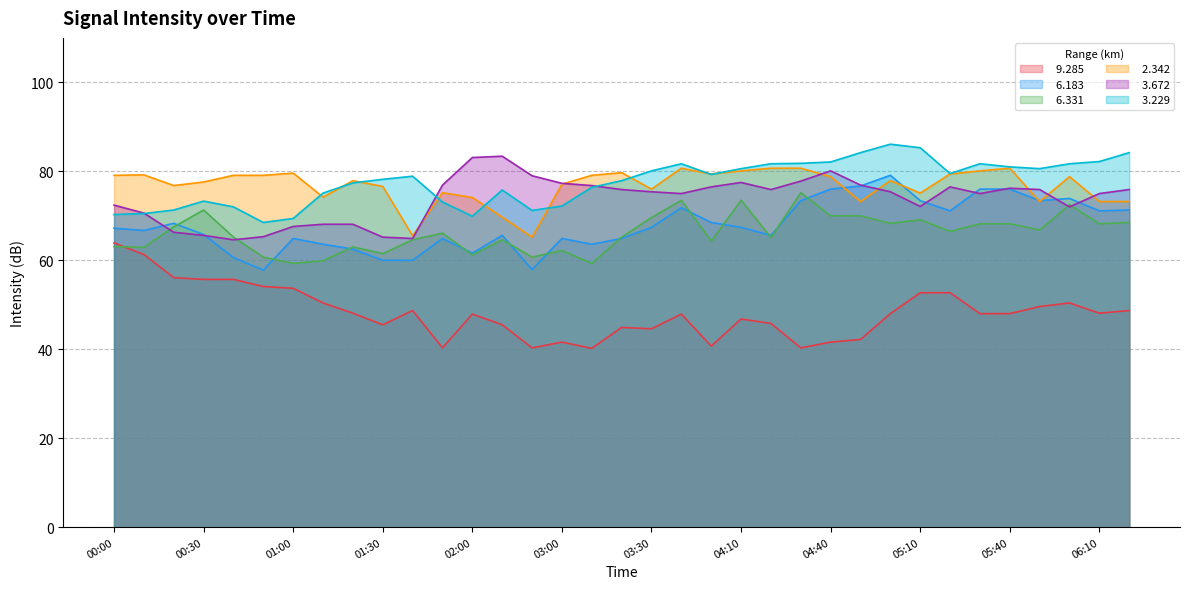

At which category is the sum across all series the highest?

05:00